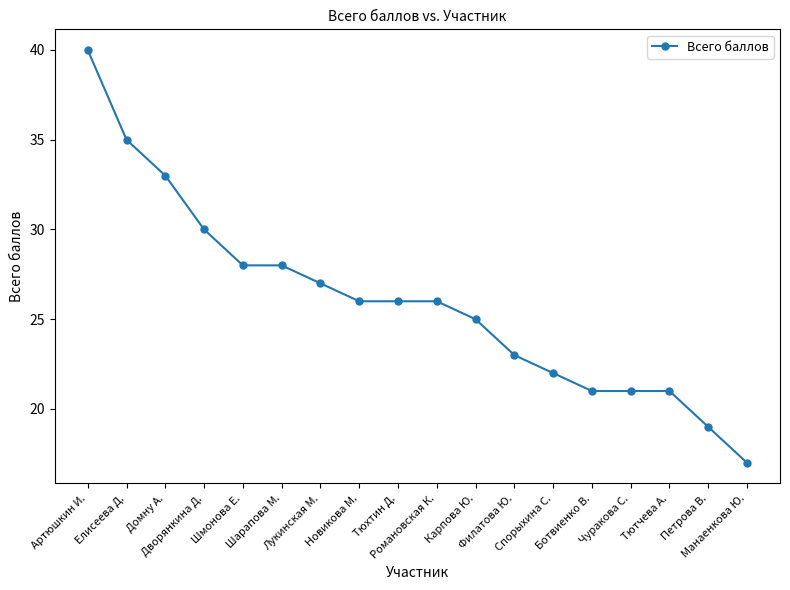

What is the difference between the maximum and minimum values?

23